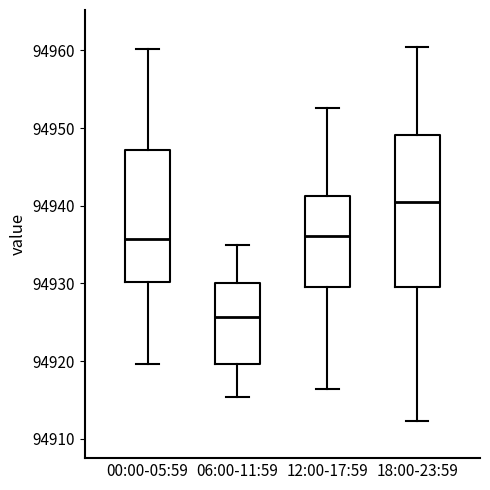

Comparing the boxes themselves (not the whiskers), which one is the tallest?

18:00-23:59